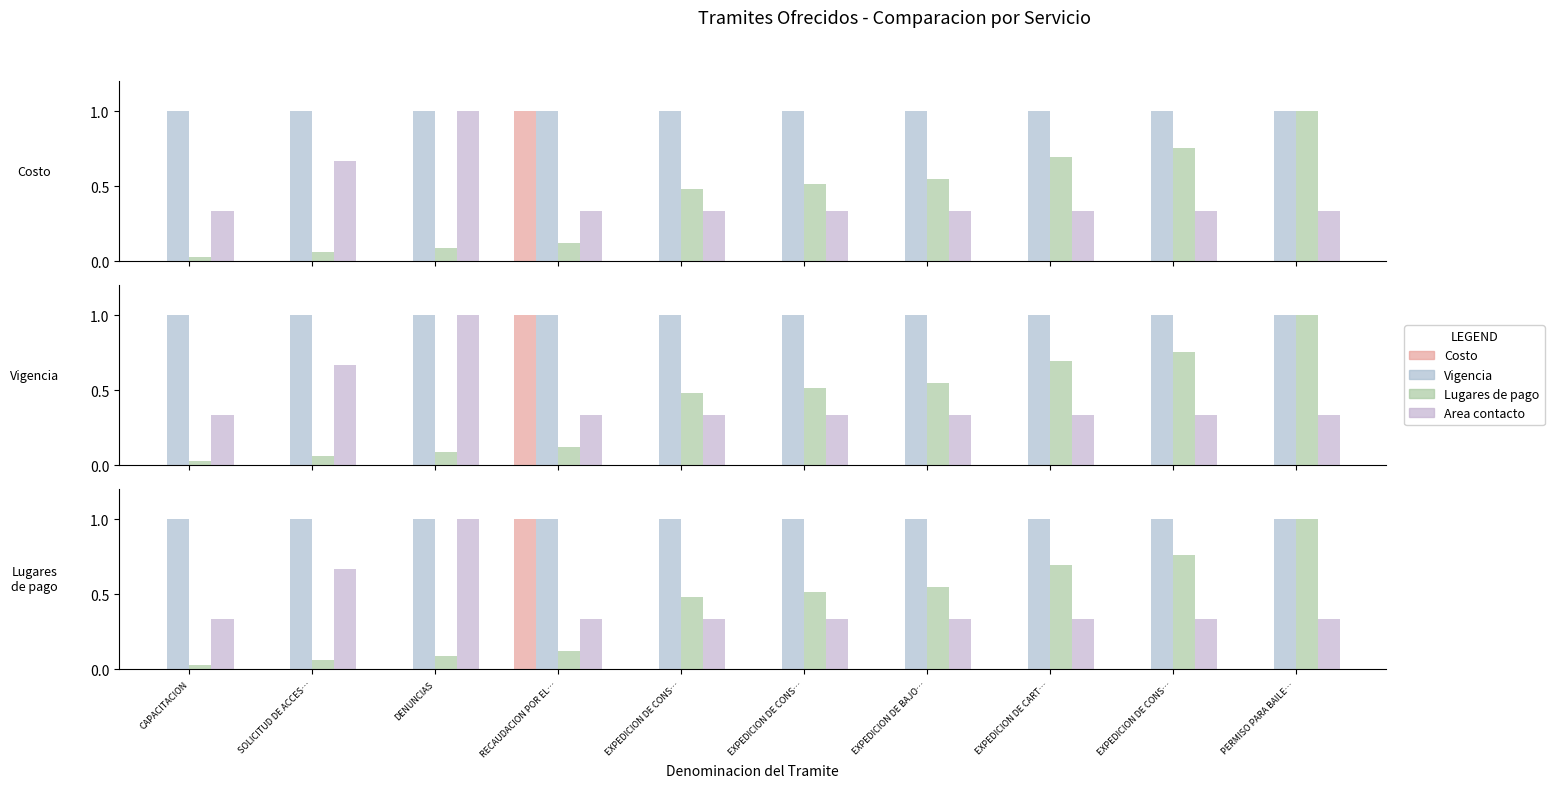

What is the minimum value for Area contacto?

0.3